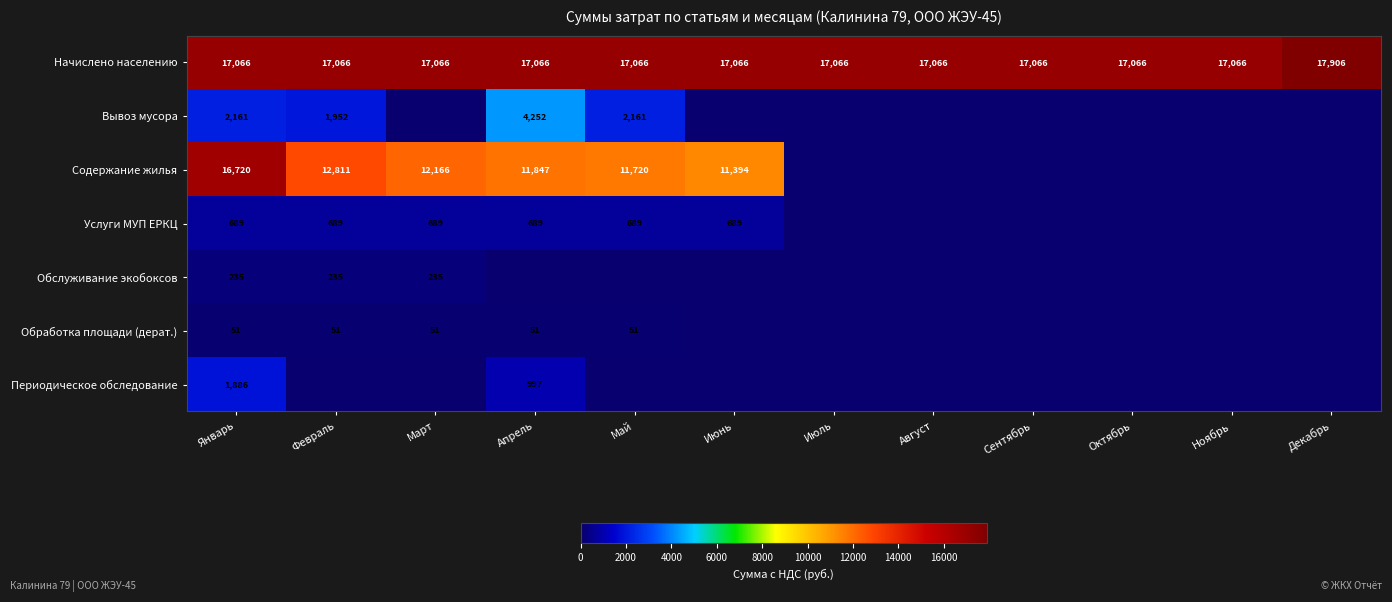

What is the lowest value of the Начислено населению series?

17066